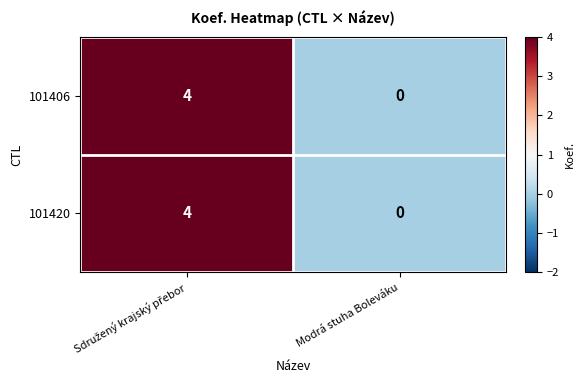

What is the maximum value for 101406?

4